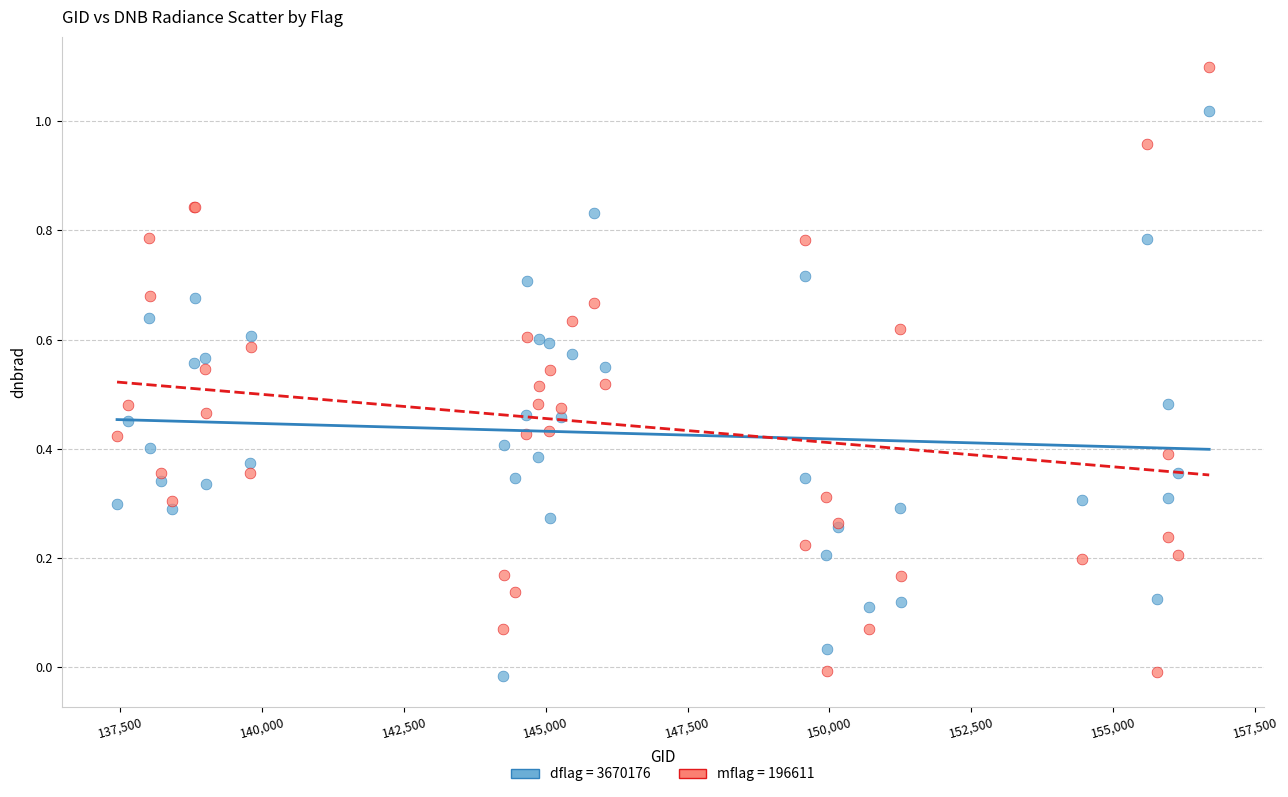

What are all the series names shown in the legend?

dflag = 3670176, mflag = 196611